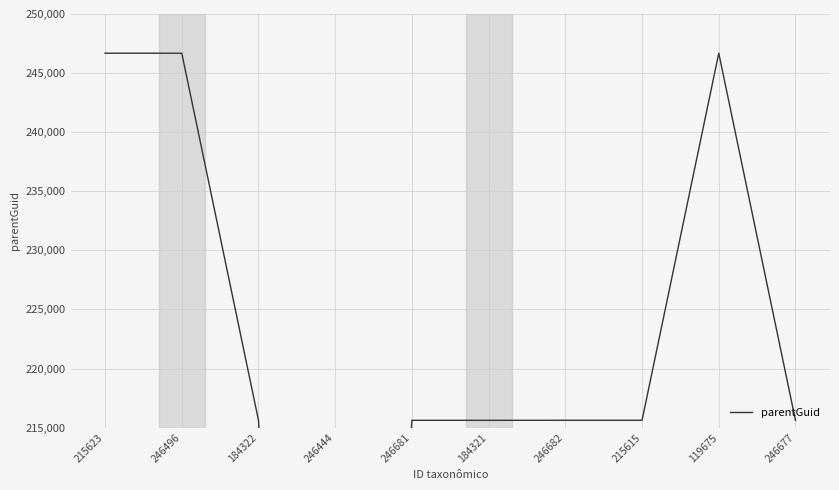

Is this an area chart (filled region under the line)?

No